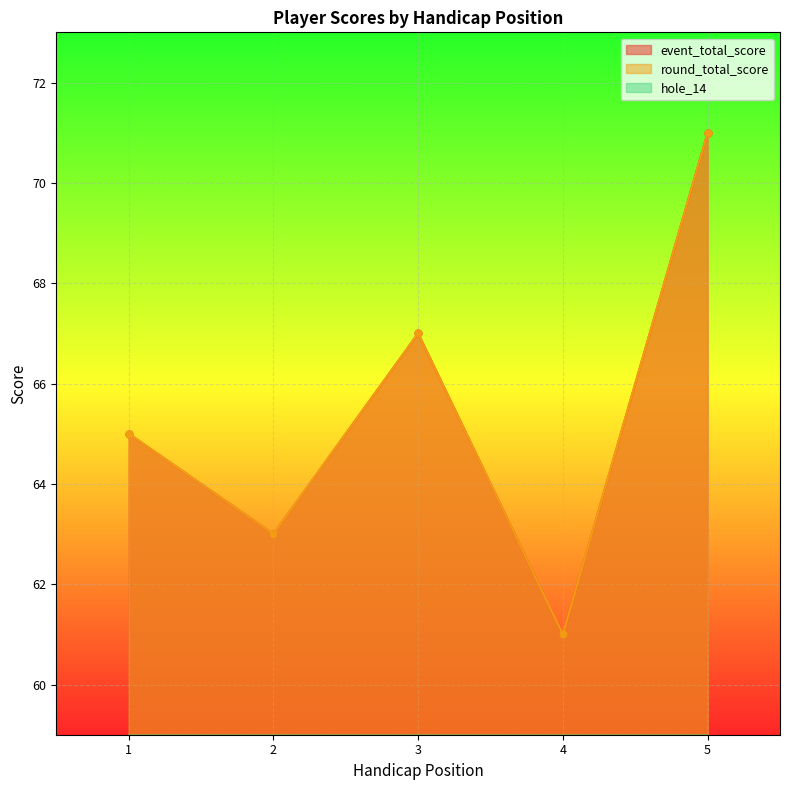

What is the difference between the highest and lowest values at 3?

63